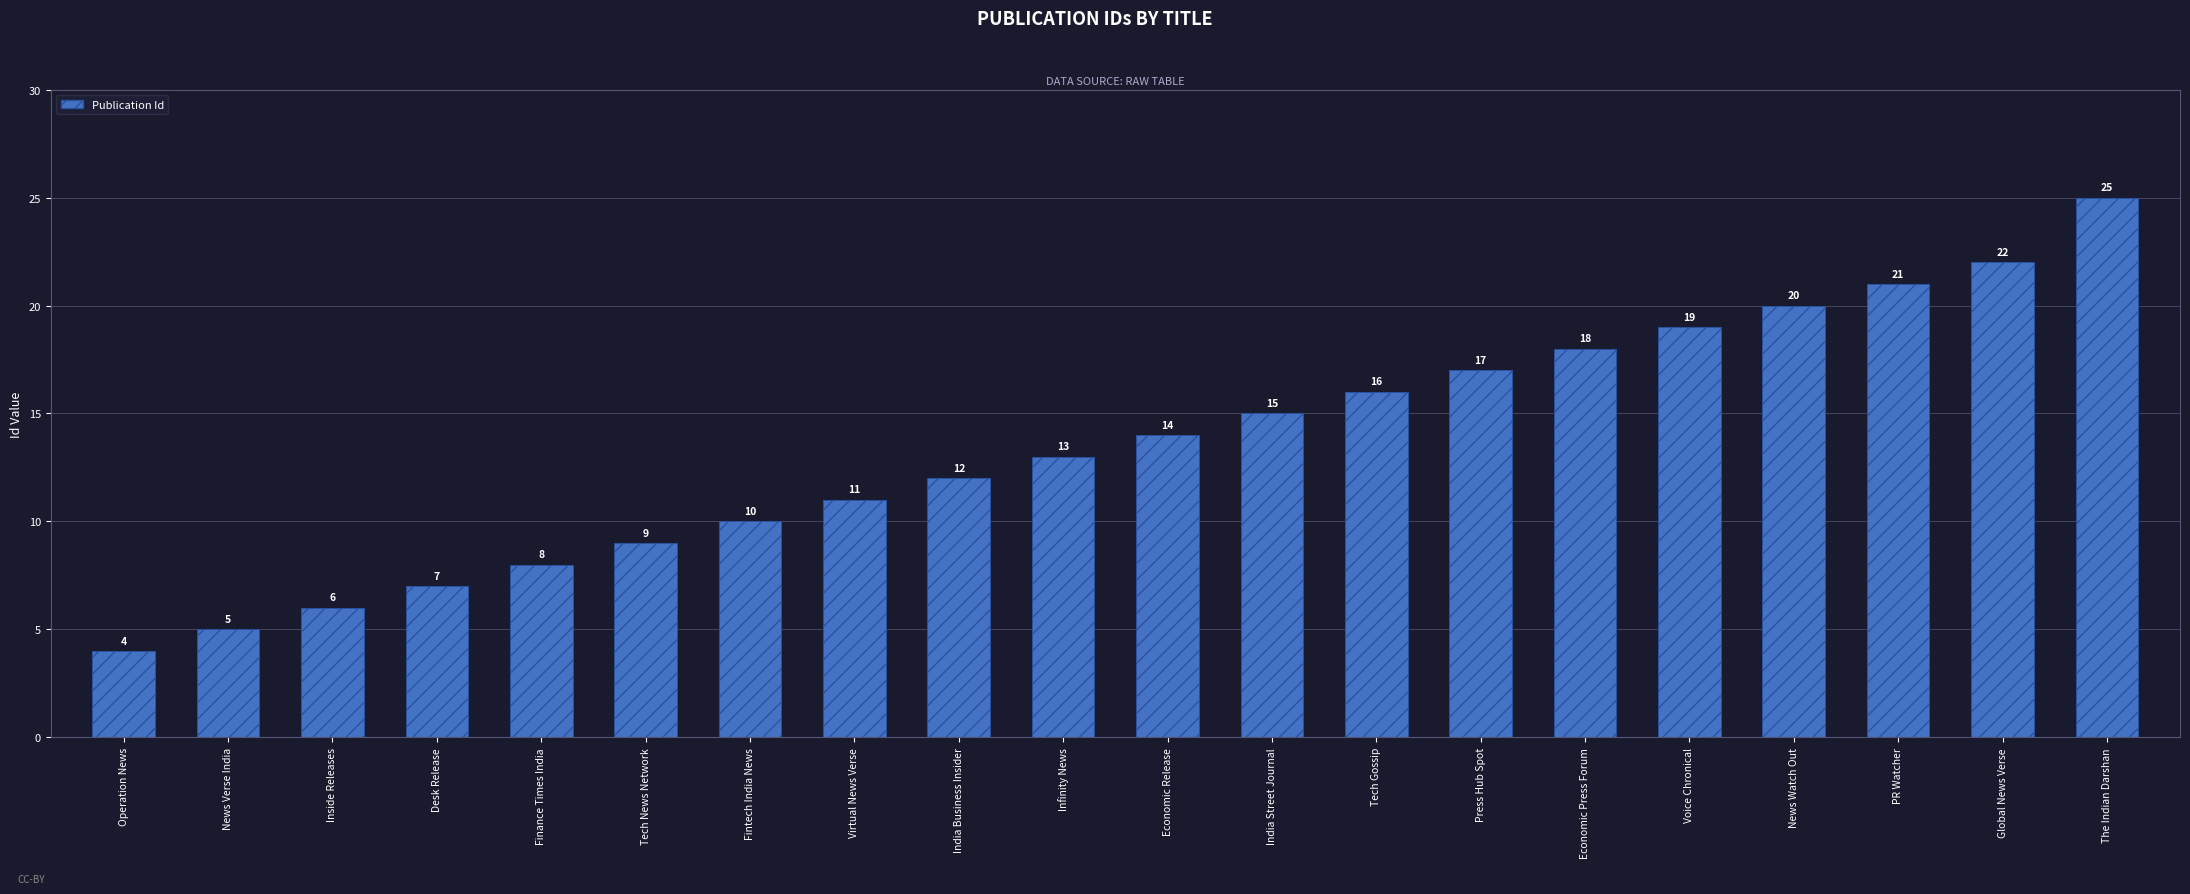

The chart shows a value of 19 at Virtual News Verse. True or false?

False